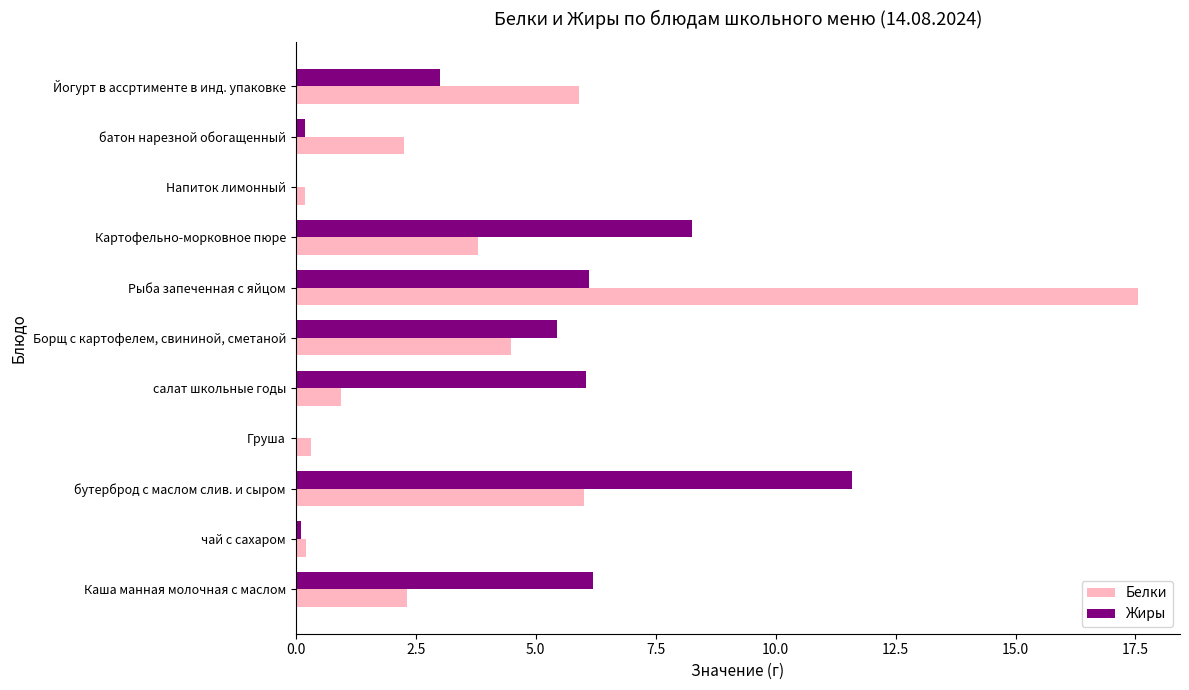

What is the maximum value shown in the chart?

17.6